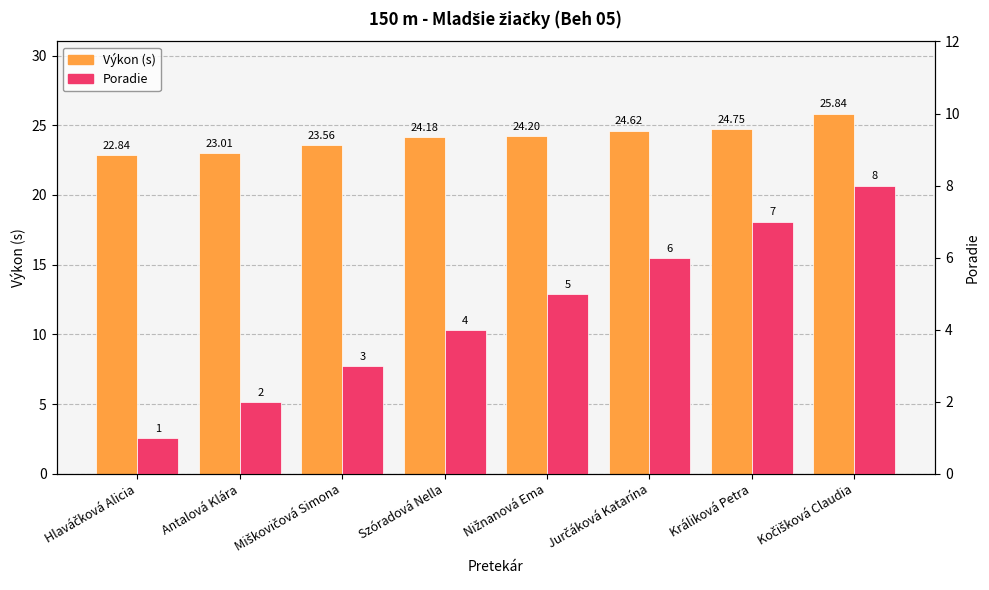

Reading right to left, what are all the values shown in this chart?

Výkon (s): 25.8	24.8	24.6	24.2	24.2	23.6	23.0	22.8
Poradie: 8.0	7.0	6.0	5.0	4.0	3.0	2.0	1.0